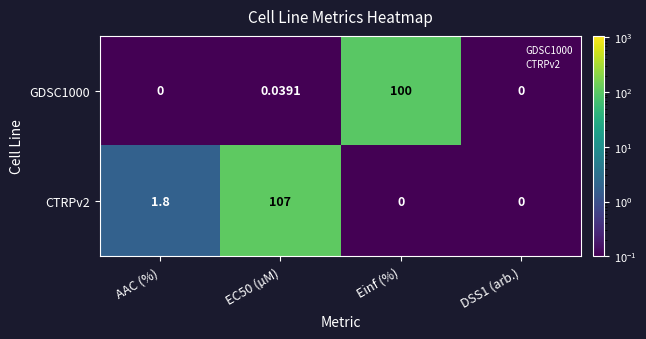

List the series in order of their peak value, highest first.

CTRPv2, GDSC1000